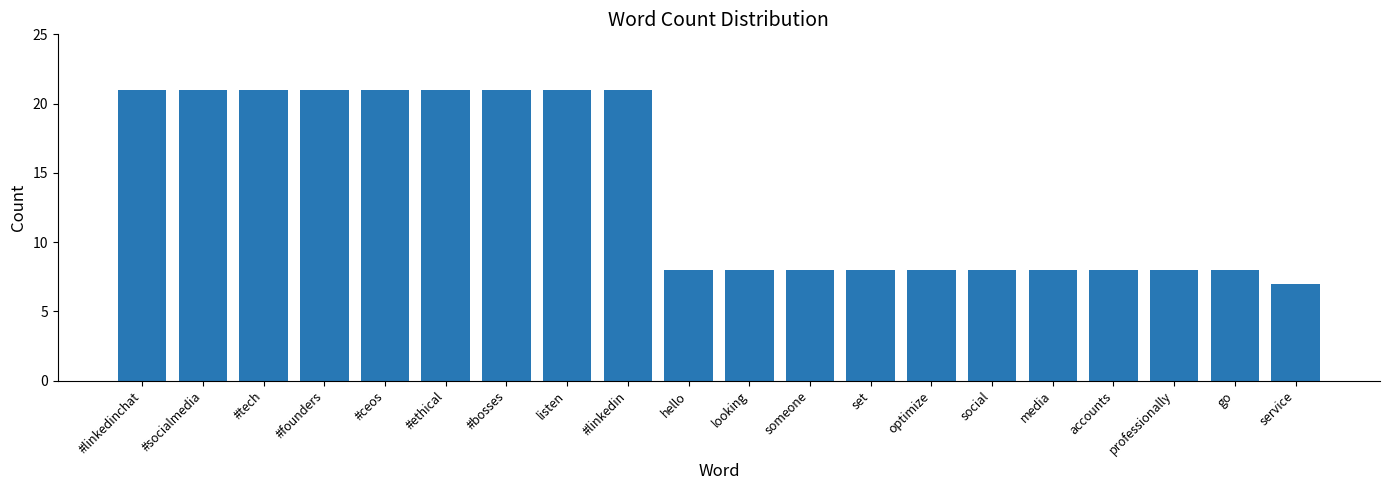

Are the bars horizontal?

No